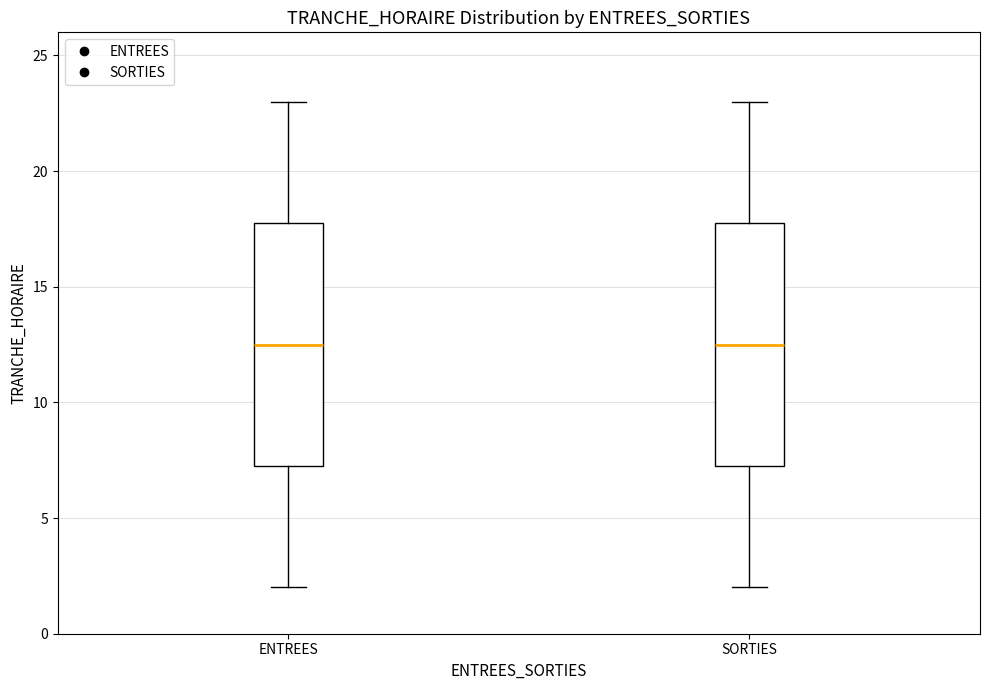

Where is the upper edge of the box for SORTIES on the y-axis? The values are not printed on the chart, so give them approximately, as read against the axis.

18.0